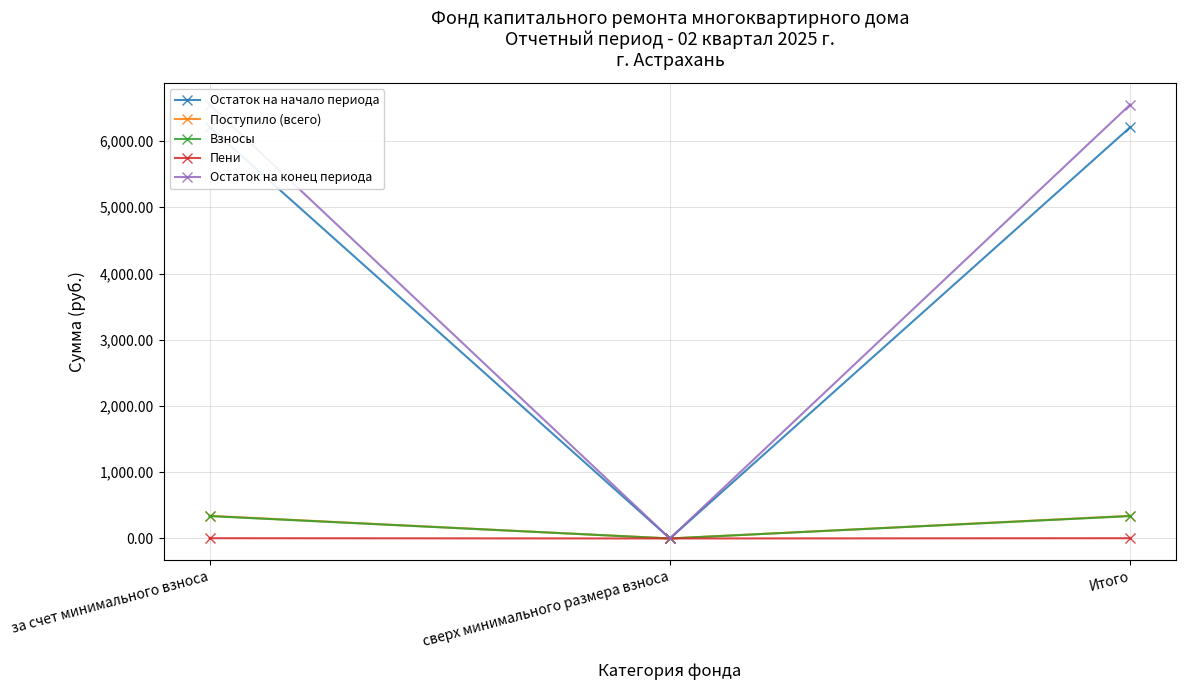

At which label does Остаток на начало периода first exceed 6208?

за счет минимального взноса